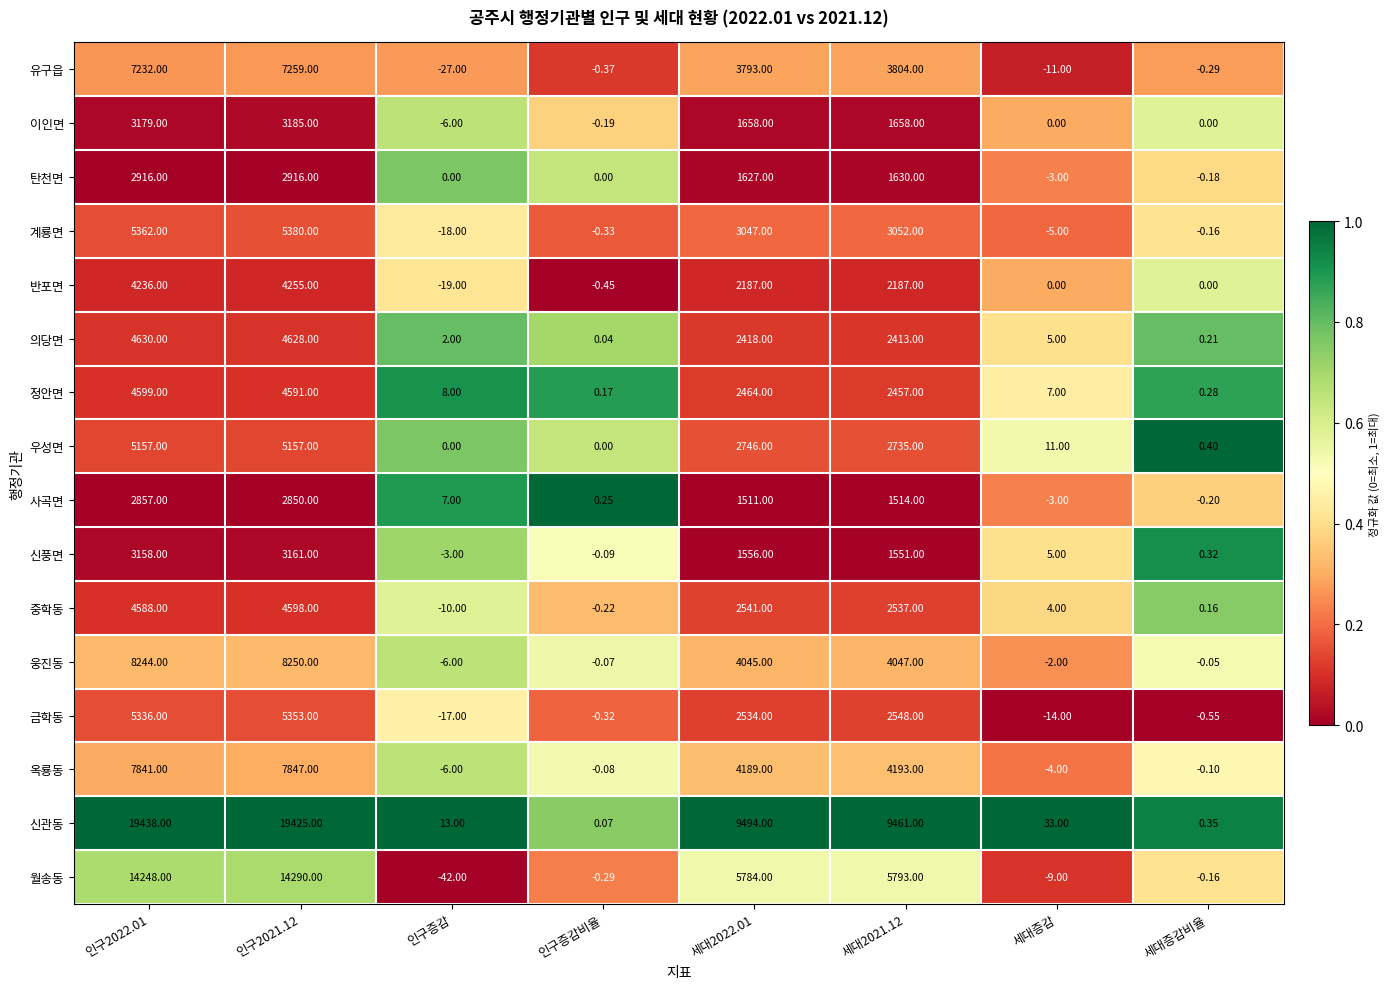

Which category has the lowest value across all series?

인구증감